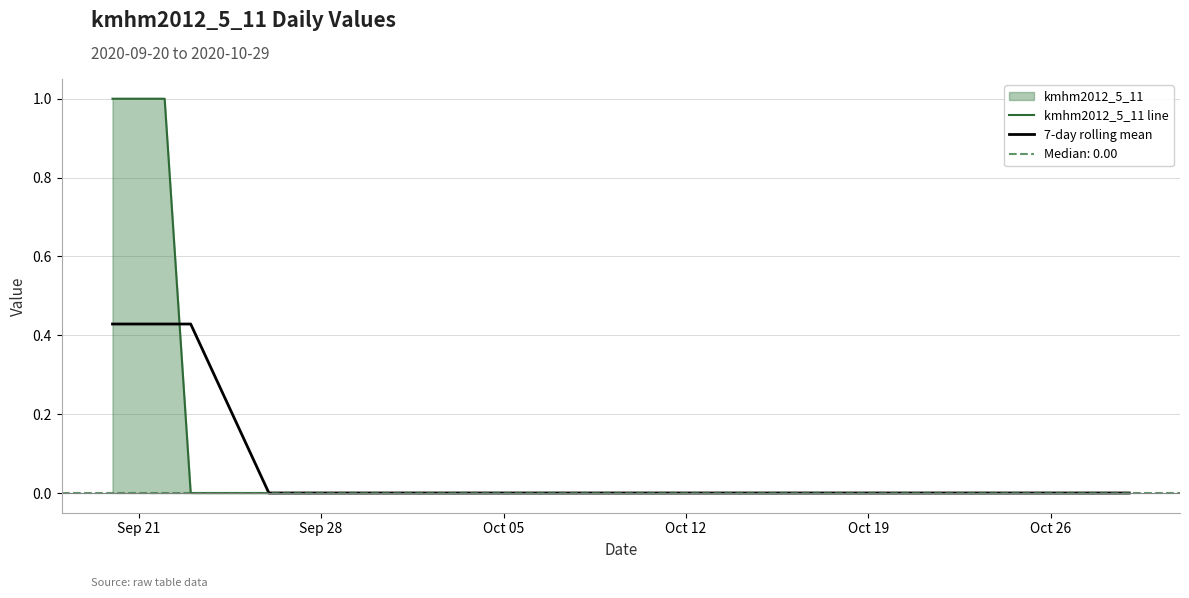

What is the difference between the maximum and minimum values in the kmhm2012_5_11 line series?

1.0